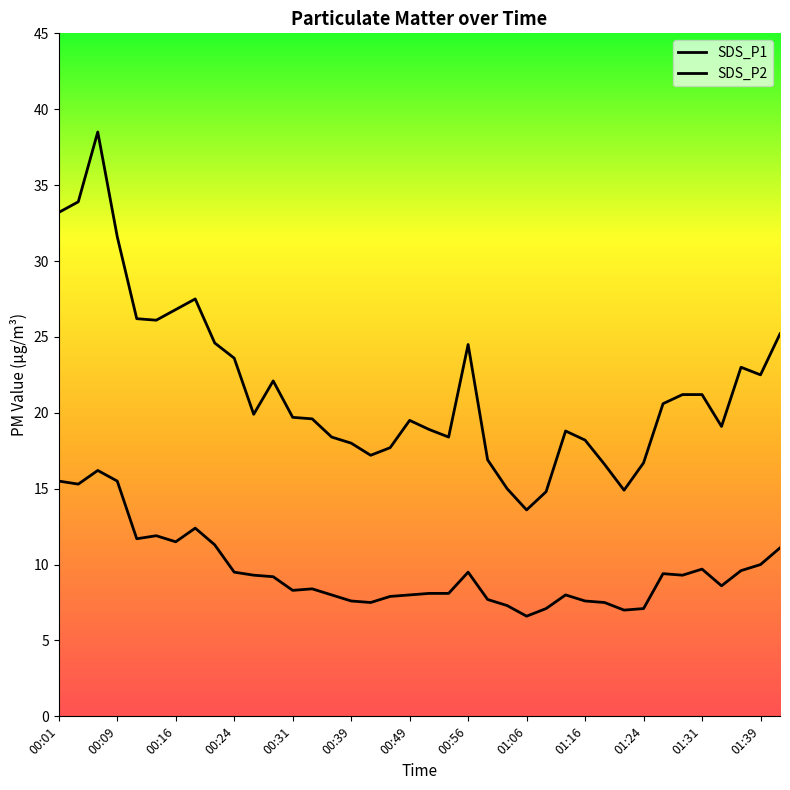

Reading left to right, transcribe all the data shown in this chart.

SDS_P1: 33.2	33.9	38.5	31.6	26.2	26.1	26.8	27.5	24.6	23.6	19.9	22.1	19.7	19.6	18.4	18.0	17.2	17.7	19.5	18.9	18.4	24.5	16.9	15.0	13.6	14.8	18.8	18.2	16.6	14.9	16.7	20.6	21.2	21.2	19.1	23.0	22.5	25.2
SDS_P2: 15.5	15.3	16.2	15.5	11.7	11.9	11.5	12.4	11.3	9.5	9.3	9.2	8.3	8.4	8.0	7.6	7.5	7.9	8.0	8.1	8.1	9.5	7.7	7.3	6.6	7.1	8.0	7.6	7.5	7.0	7.1	9.4	9.3	9.7	8.6	9.6	10.0	11.1